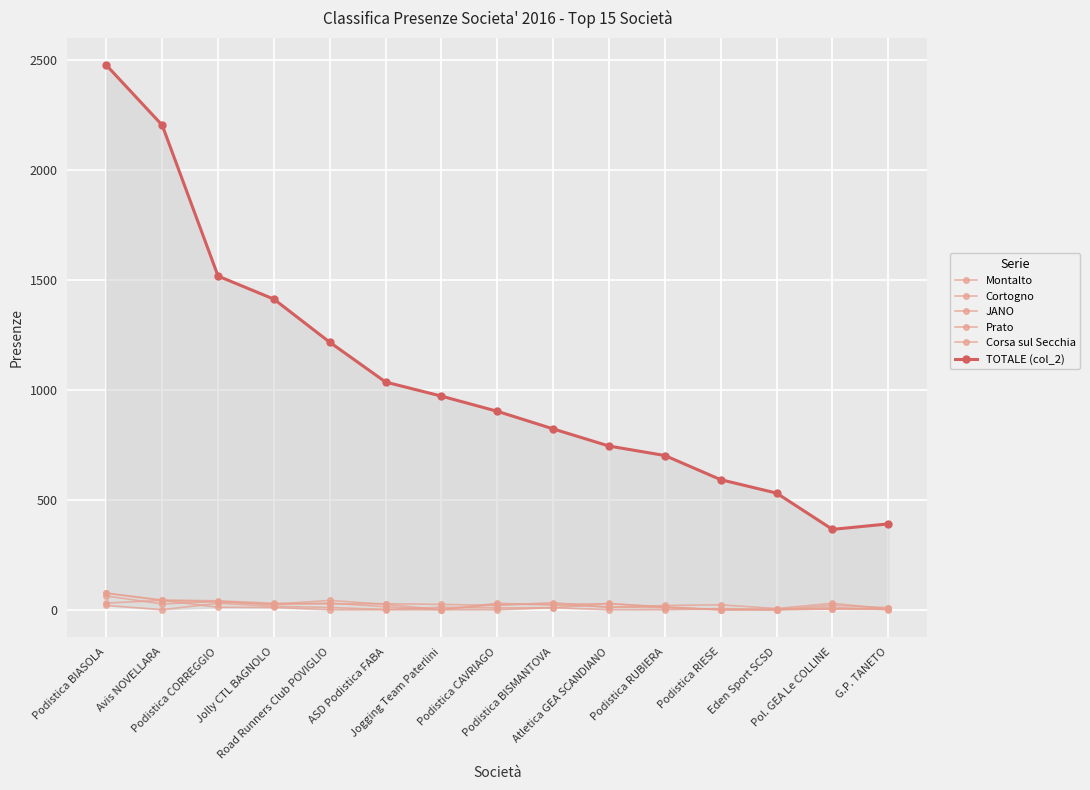

True or false: Cortogno and TOTALE (col_2) cross at least once.

False